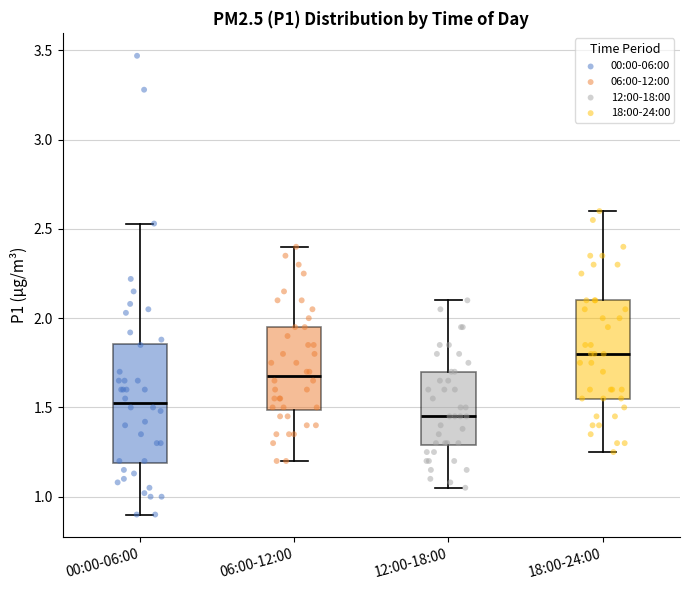

Where does the median line of the box for 18:00-24:00 sit on the y-axis? The values are not printed on the chart, so give them approximately, as read against the axis.

1.80